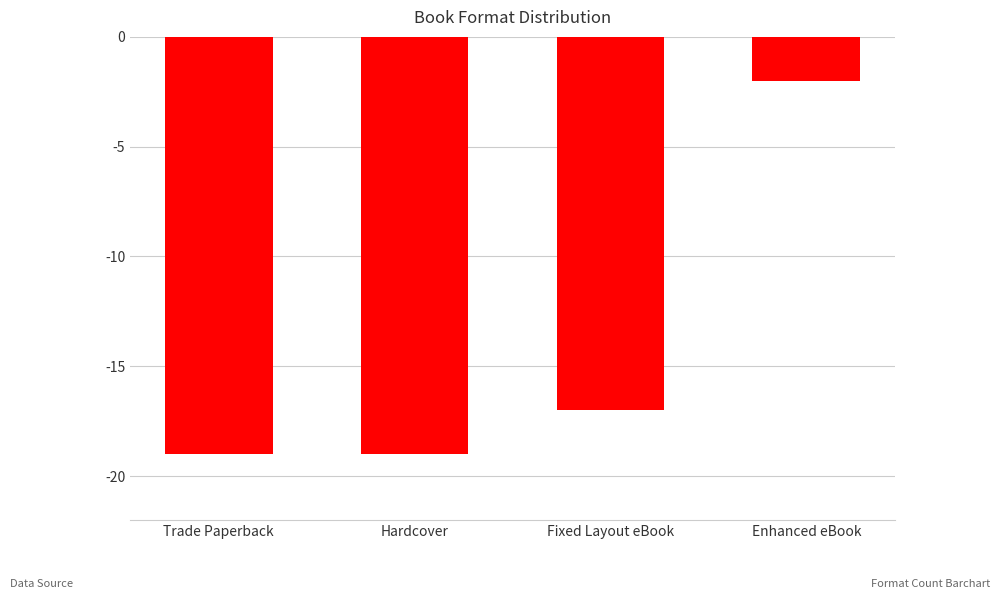

Which category has the highest value across all series?

Enhanced eBook